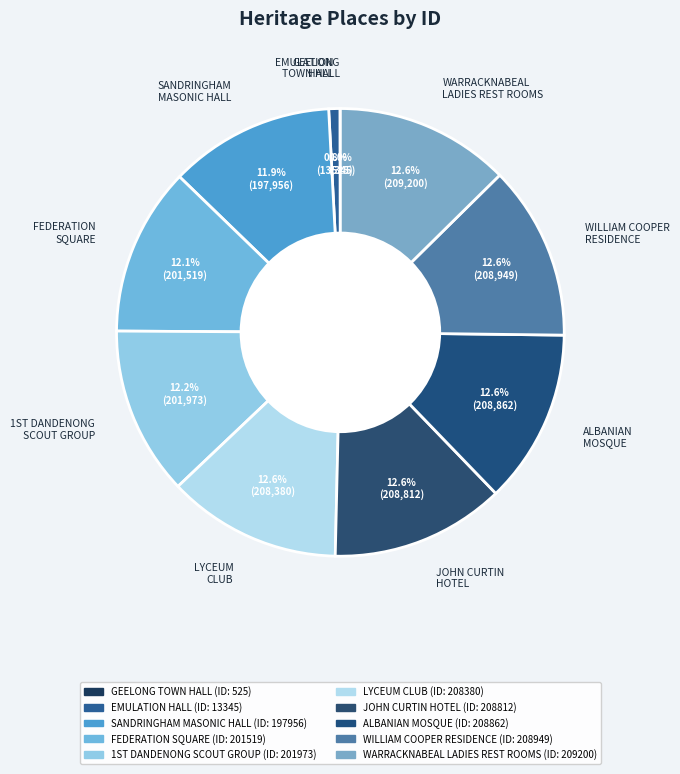

The LYCEUM CLUB slice represents 13% of the pie. True or false?

True